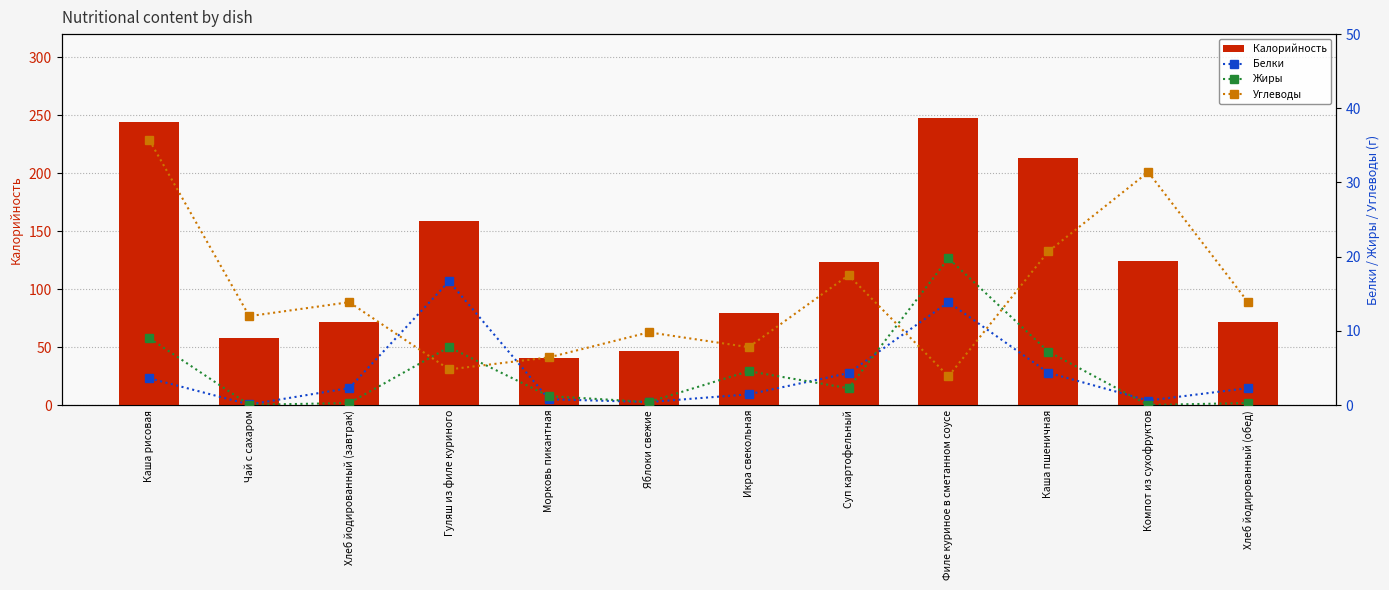

What is the total value across all series at Хлеб йодированный (завтрак)?

87.8